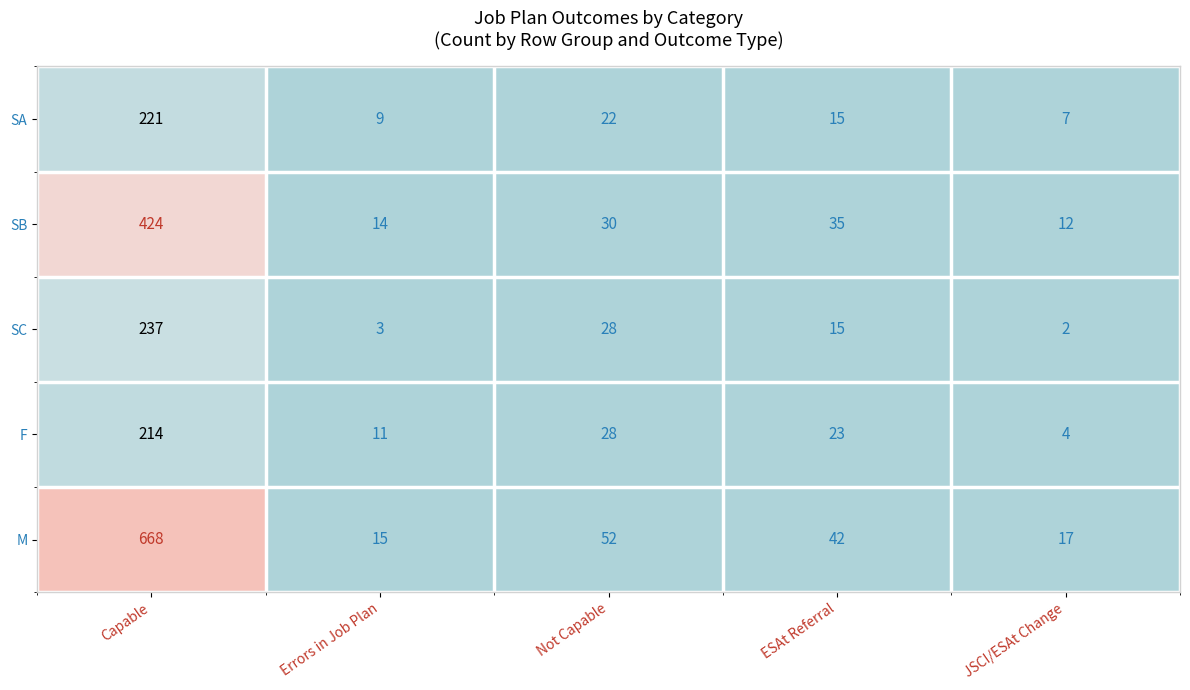

Which series has the largest range (max minus min)?

M